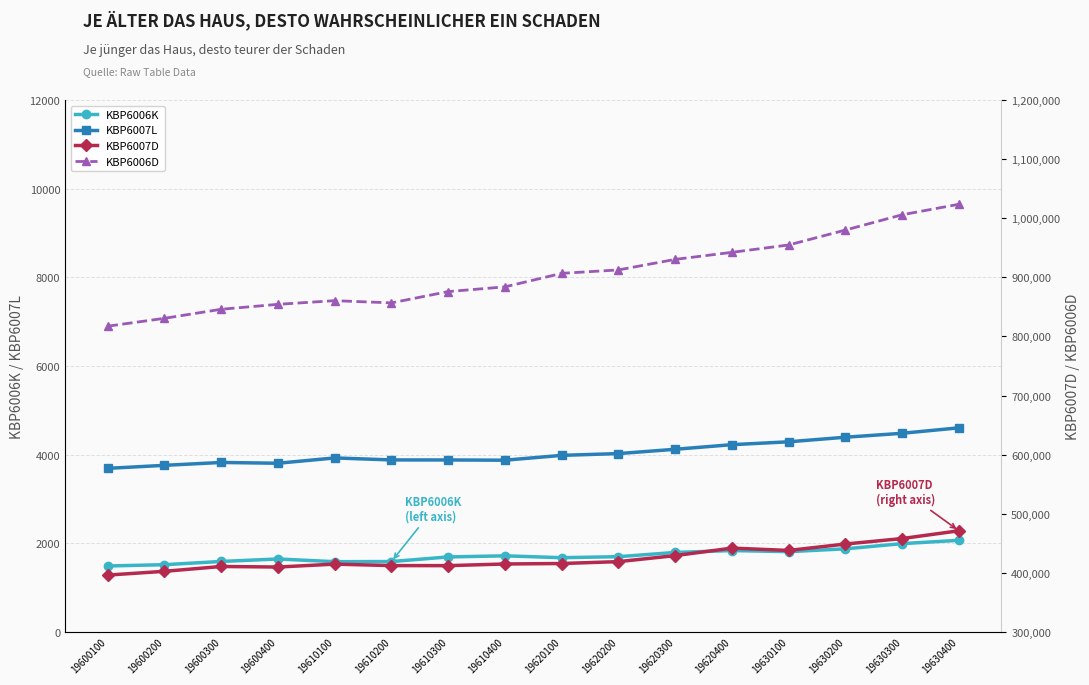

Which series has the widest spread of values?

KBP6006D